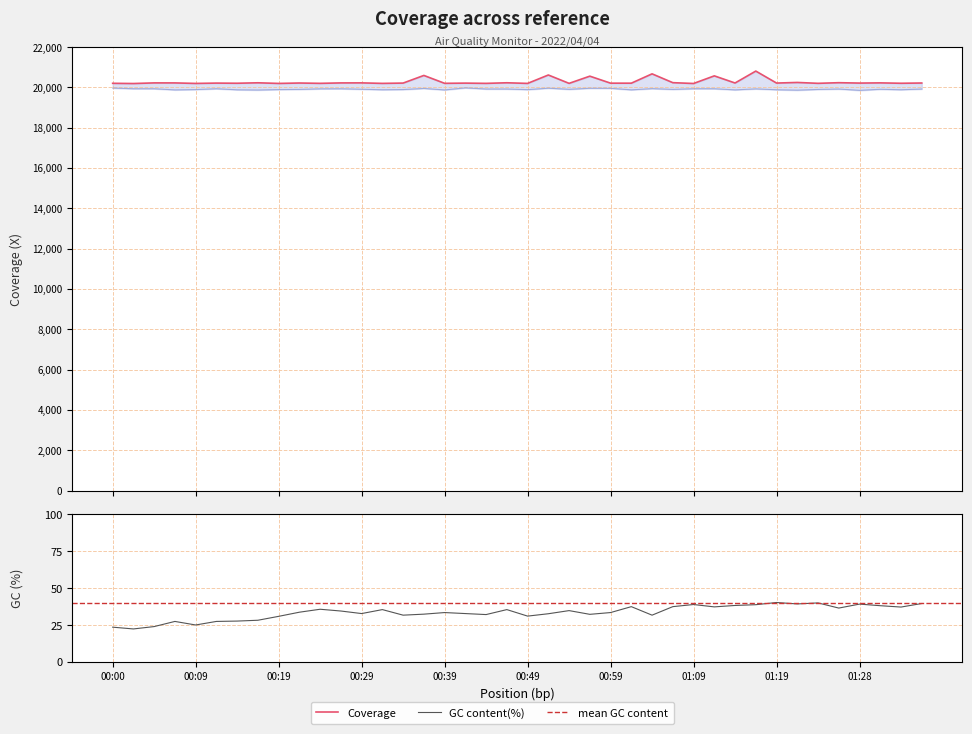

What is the maximum value shown in the chart?

20808.0